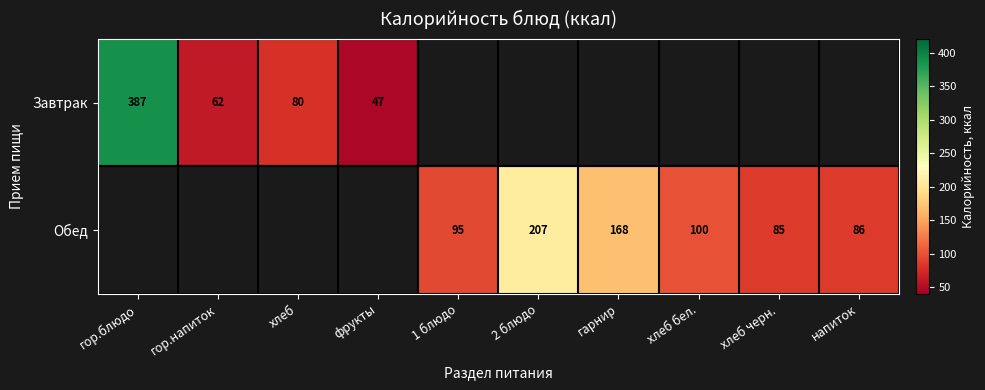

The value of Завтрак at гор.блюдо is 387. True or false?

True